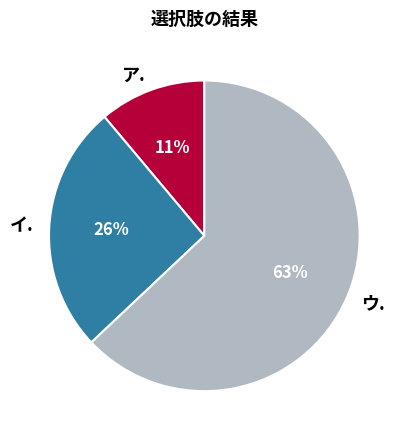

Approximately how many times larger is the value at ウ. compared to イ.?

2.4